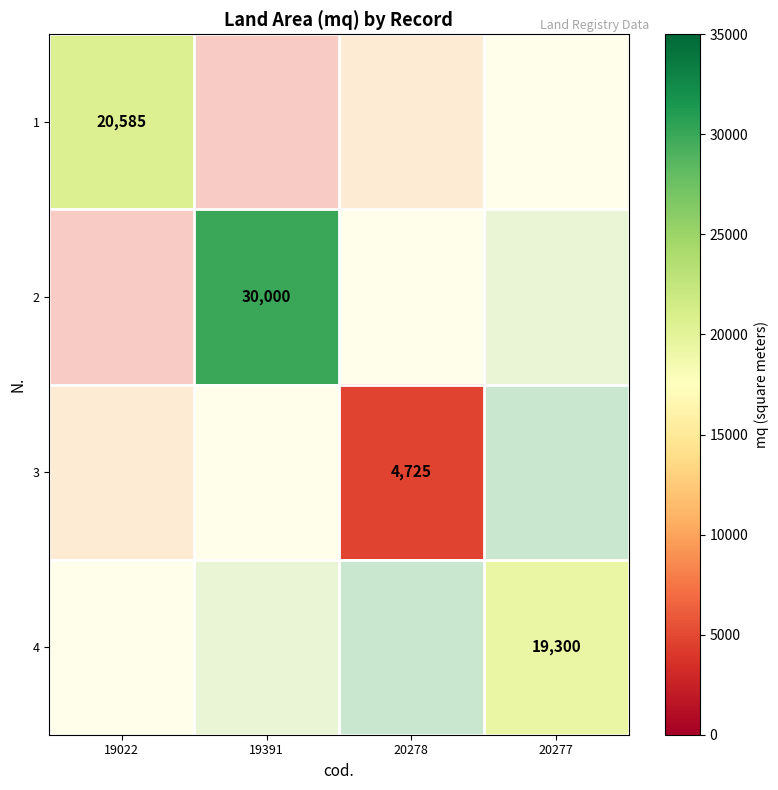

Is the value of 1 at 19391 greater than the value of 3 at 19391?

No